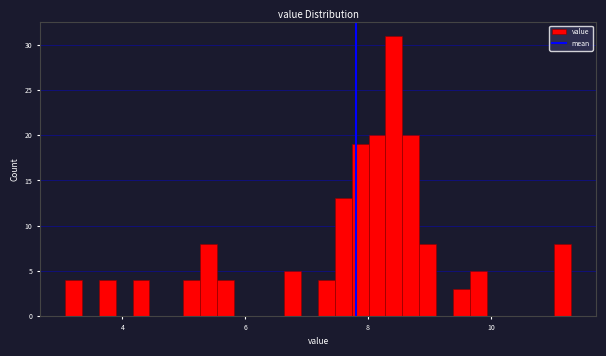

Around what value on the x-axis is the tallest bar? Give the approximate position of its centre, as read against the axis.

8.4